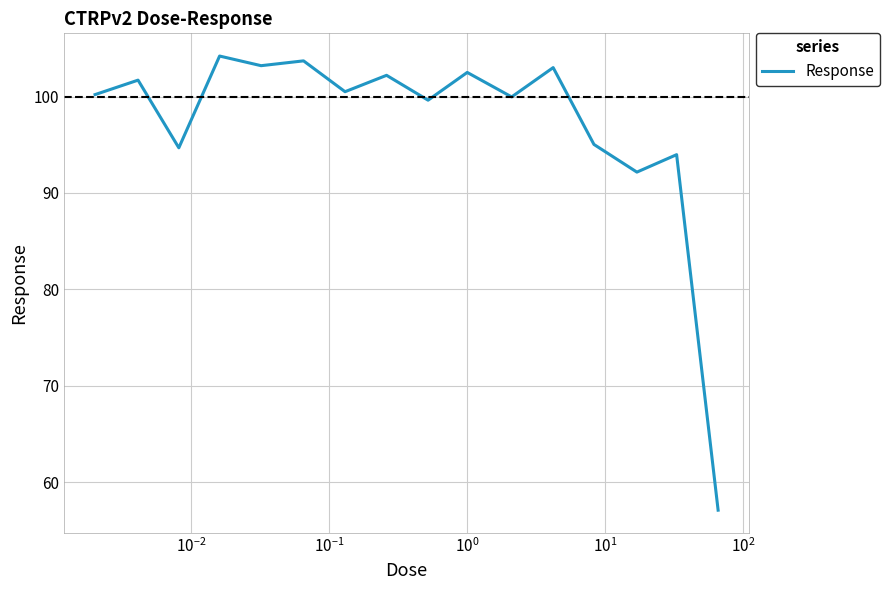

How many categories are shown in the chart?

16